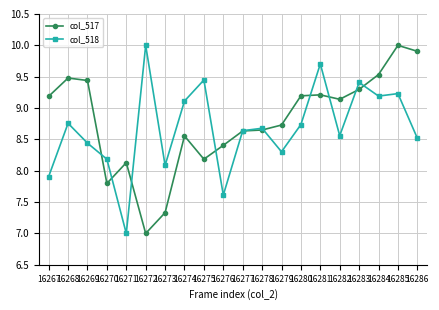

What is the spread (max minus min) of values at 16281?

0.5